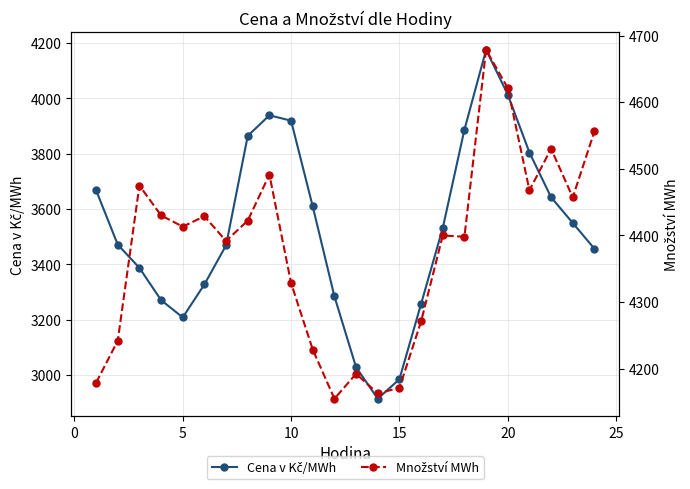

How many data points does each series have?

24